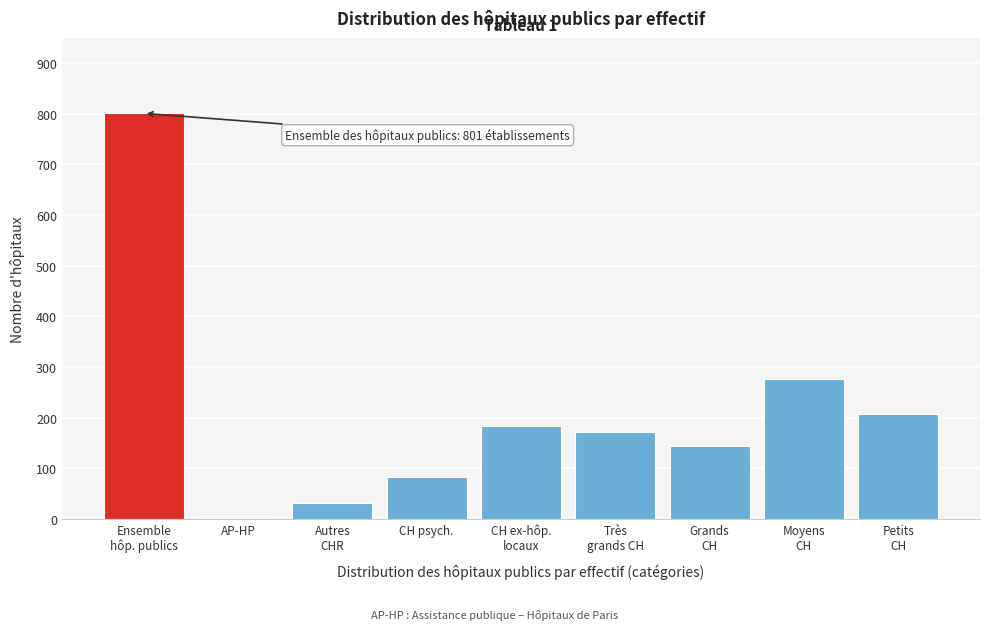

What is the greatest value displayed?

801